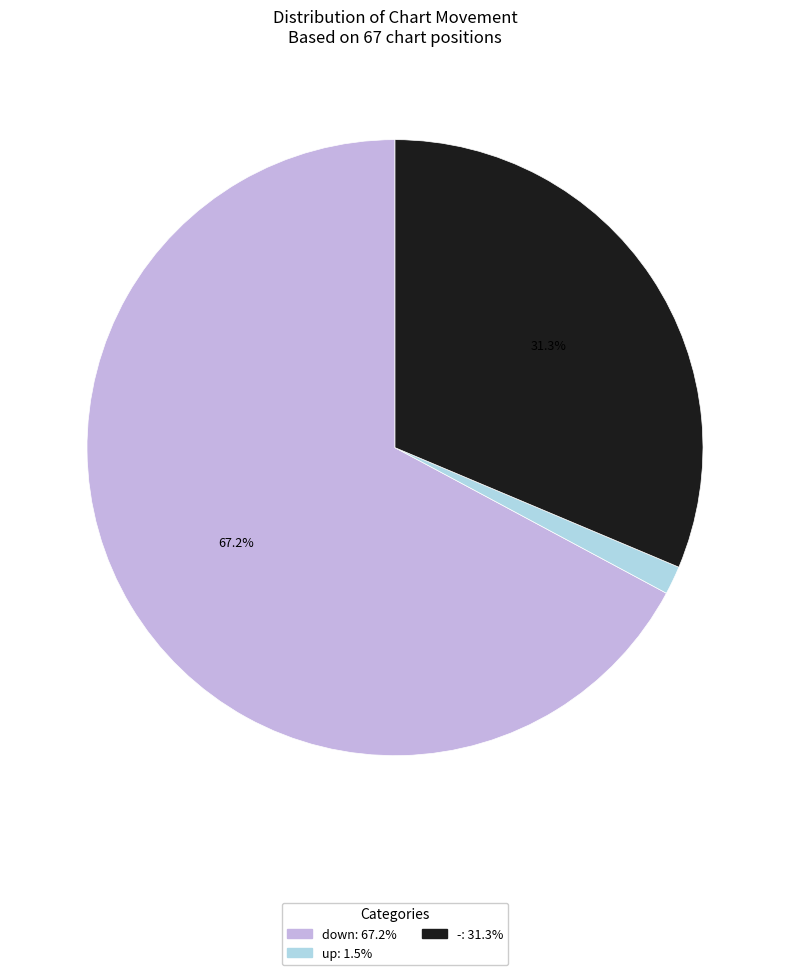

What percentage is NOT represented by -: 31.3%?

68.7%